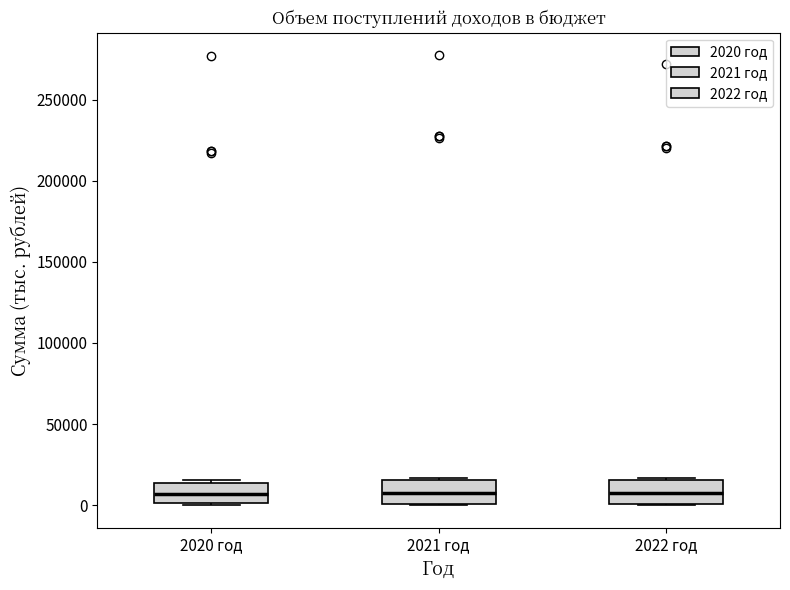

Where is the lower edge of the box for 2022 год on the y-axis? The values are not printed on the chart, so give them approximately, as read against the axis.

0